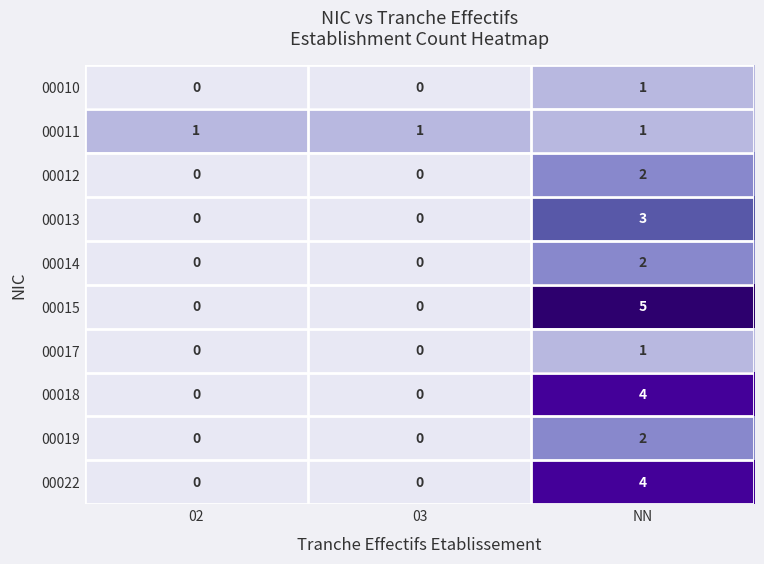

Count the number of data series in this chart.

10